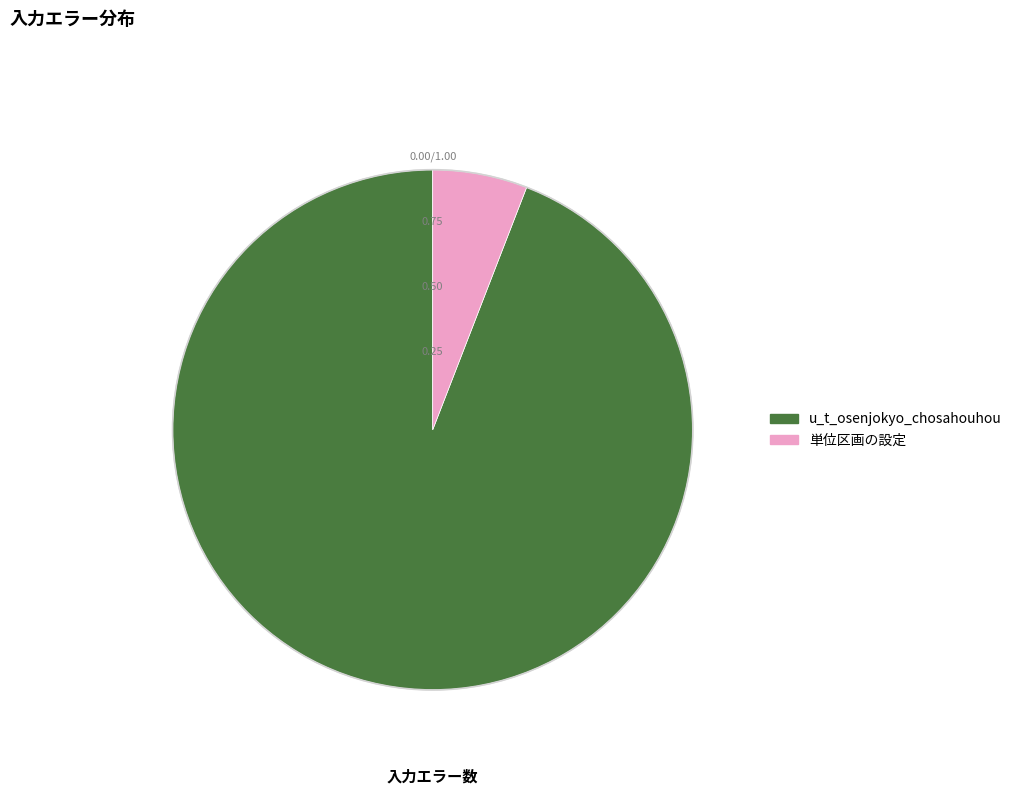

Is it true that 単位区画の設定 is 14% of the pie?

False